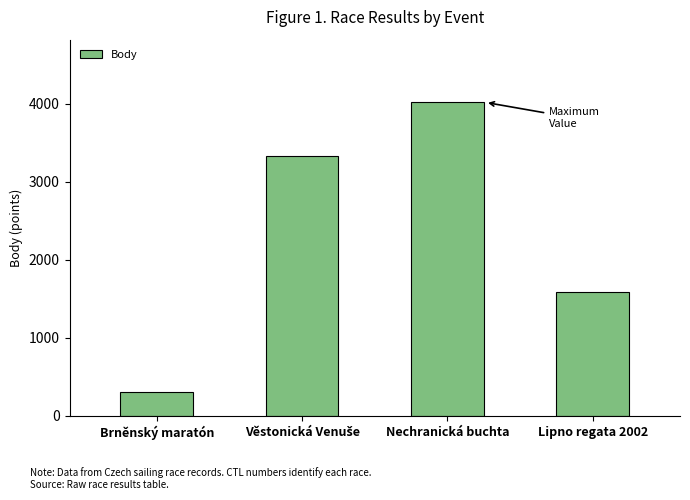

Is it true that the value at Nechranická buchta is 6485?

False